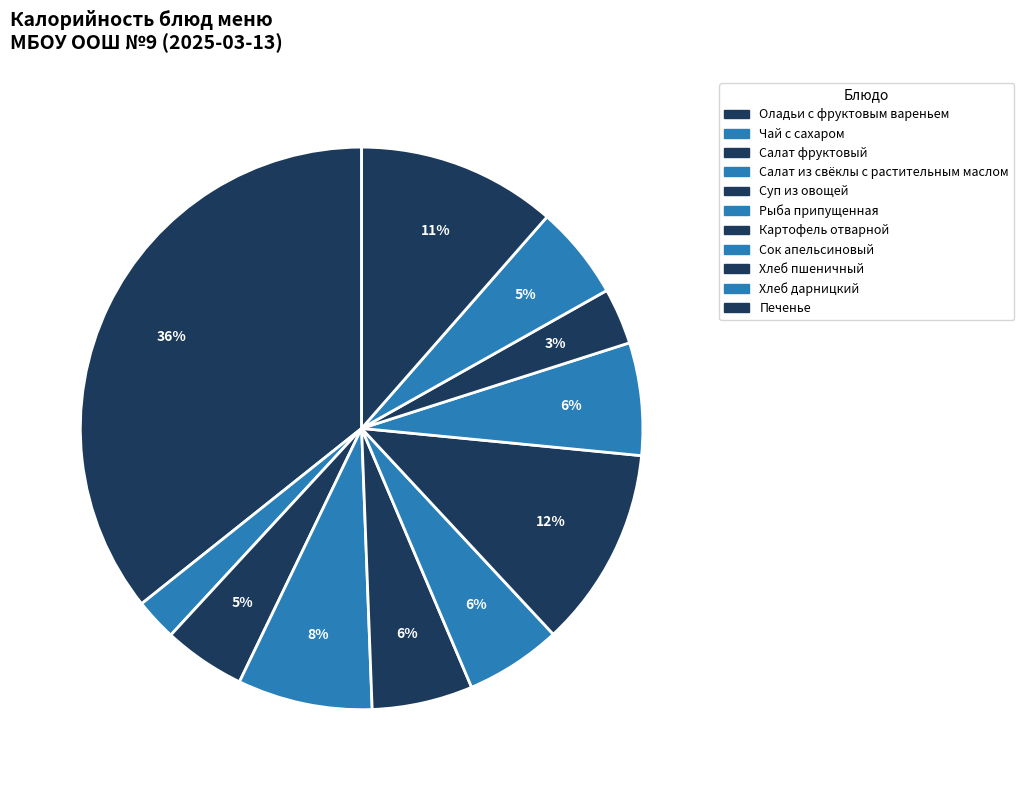

What is the change in value from Оладьи с фруктовым вареньем to Картофель отварной?

-359.0